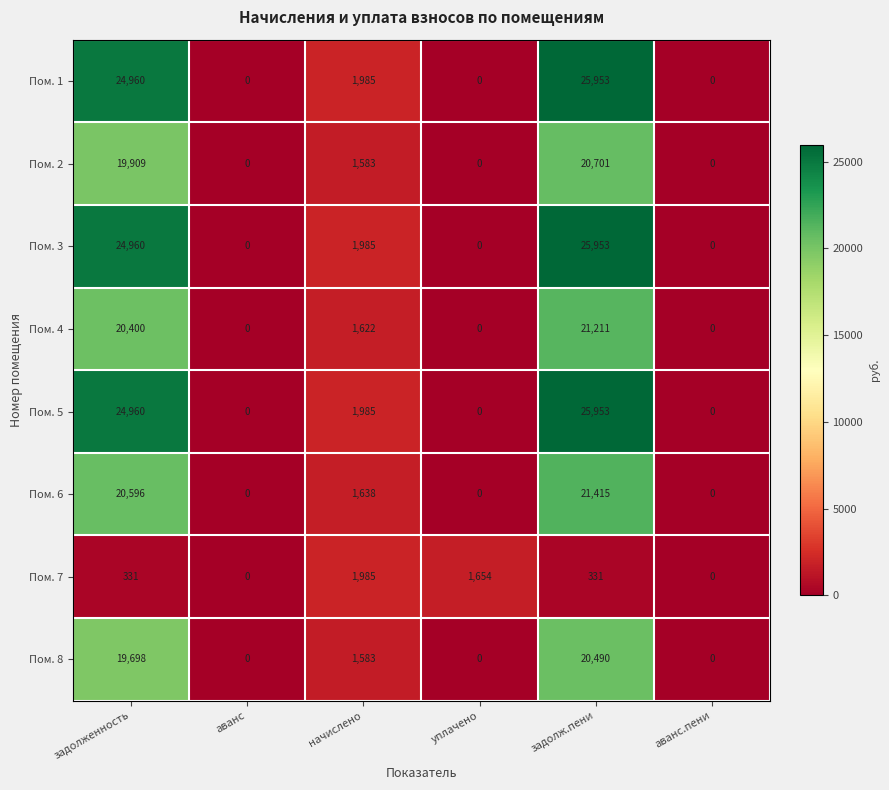

Is it true that Пом. 1 equals 24960 at задолженность?

True